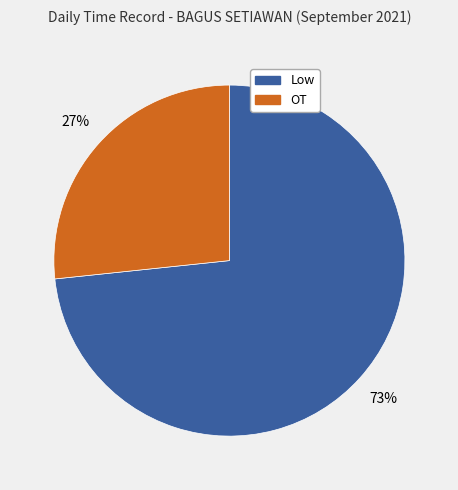

Is it true that OT is 27% of the pie?

True